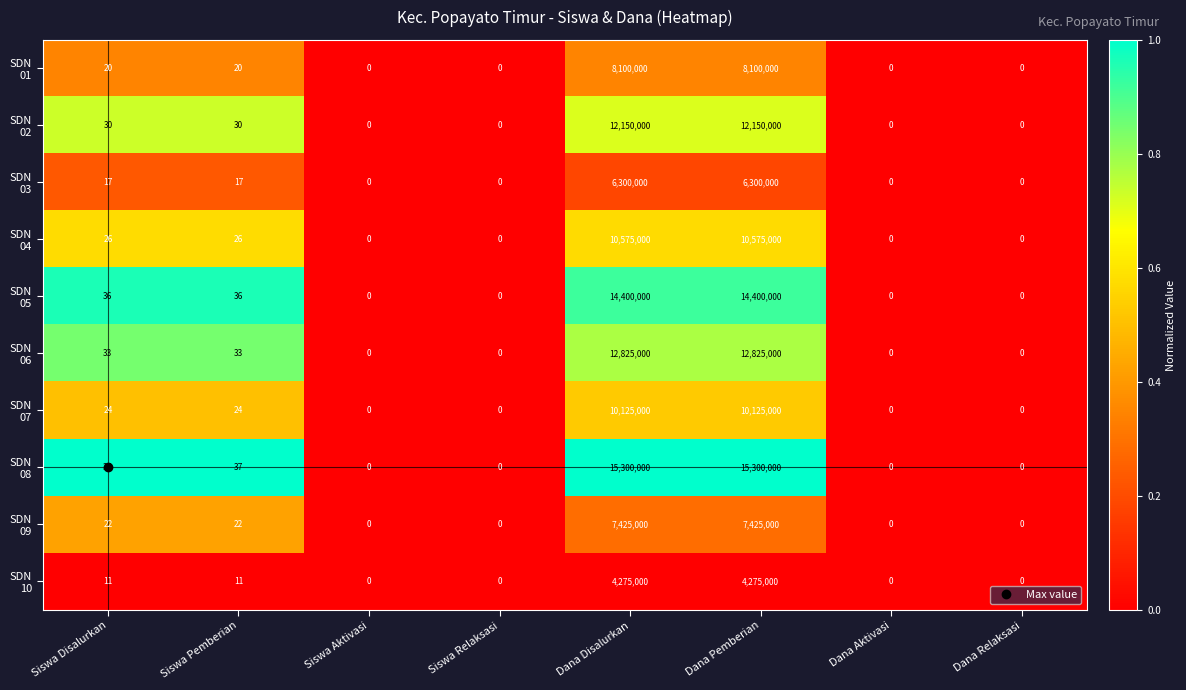

What is the greatest value displayed?

15300000